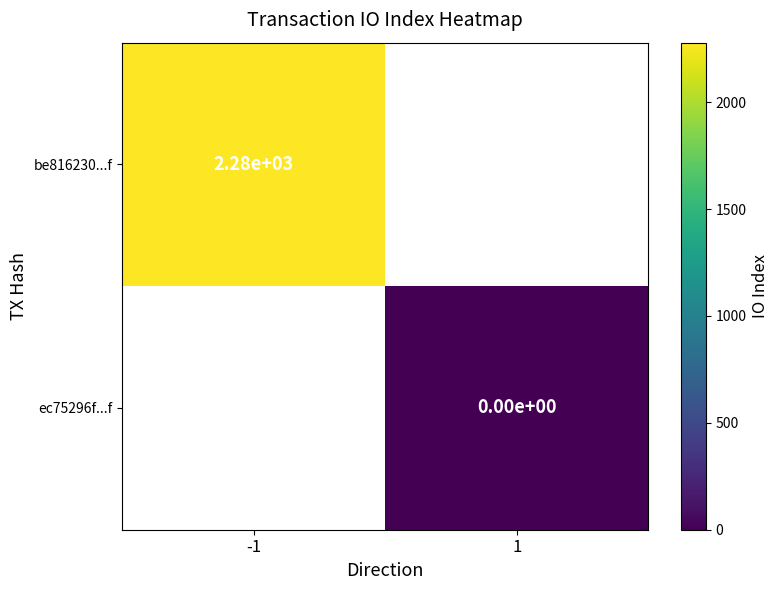

How many data points does each series have?

2